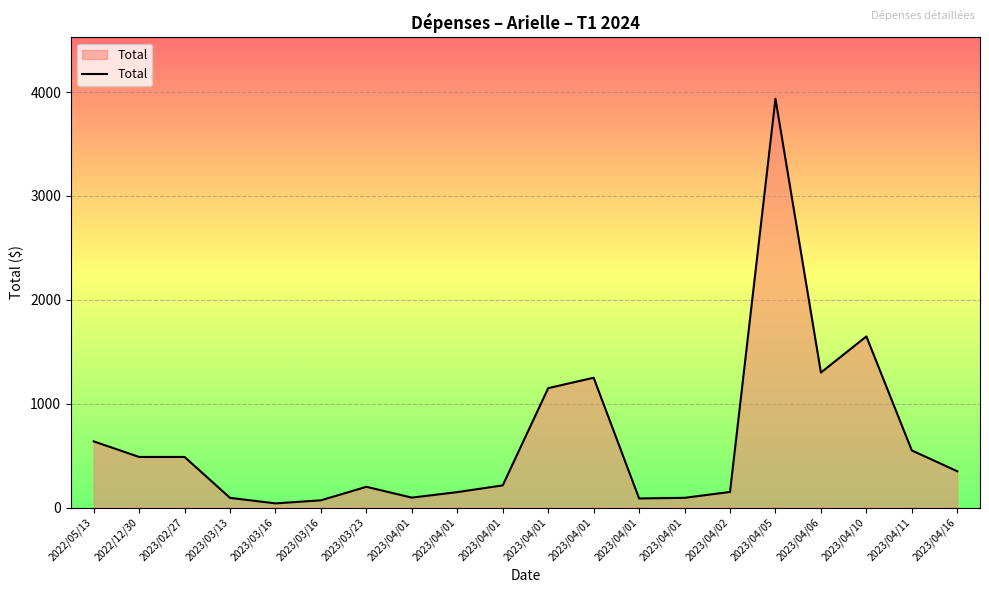

Where is the first local minimum?

2023/03/16